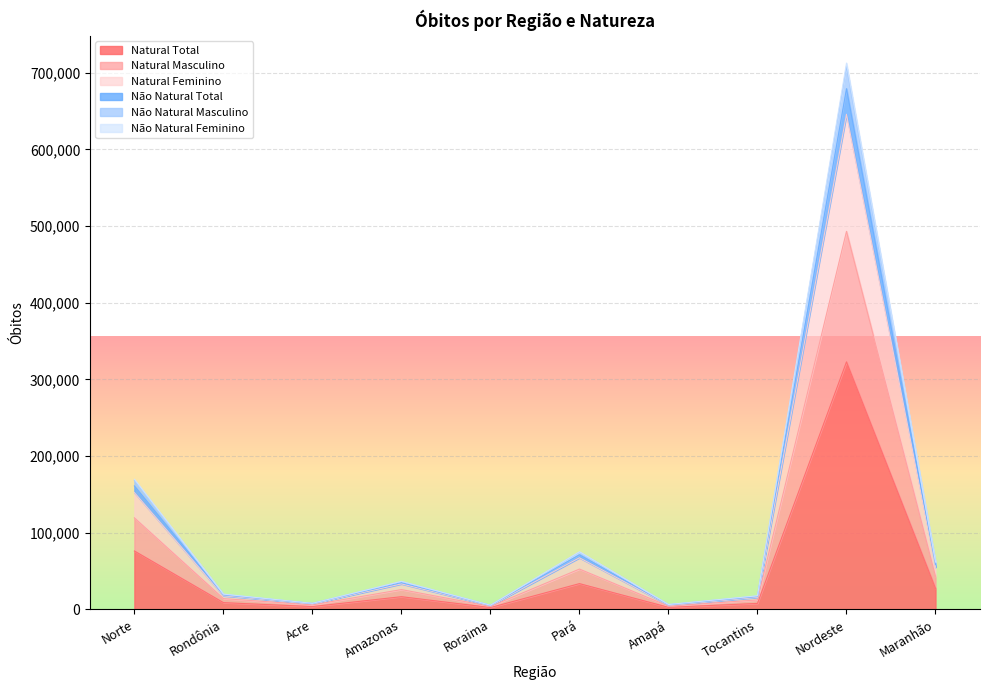

At how many categories does at least one series exceed 374570?

1